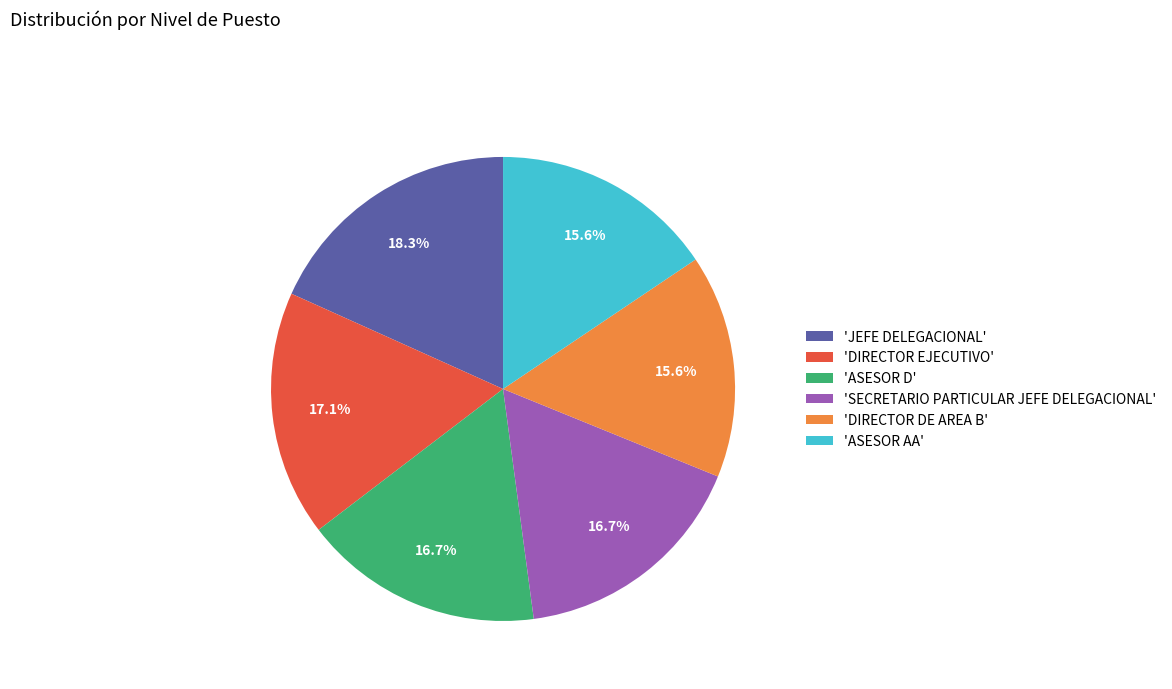

Does 'DIRECTOR DE AREA B' represent more than half of the total?

No